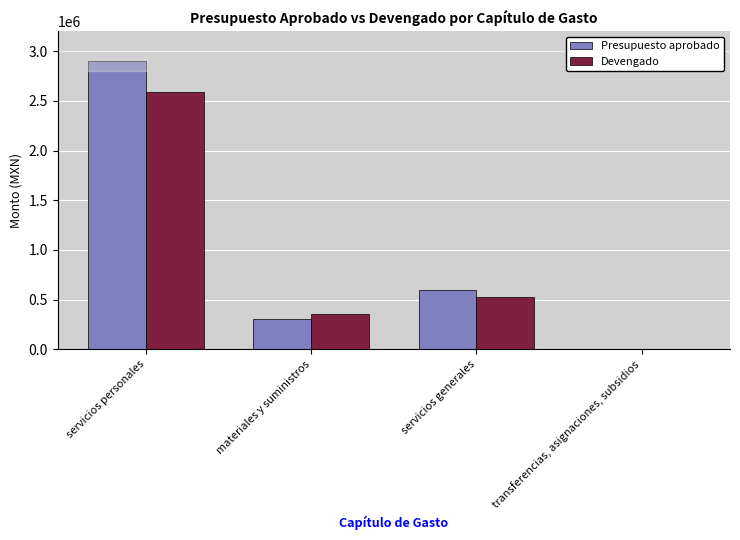

Which series changed the most between servicios personales and transferencias, asignaciones, subsidios?

Presupuesto aprobado